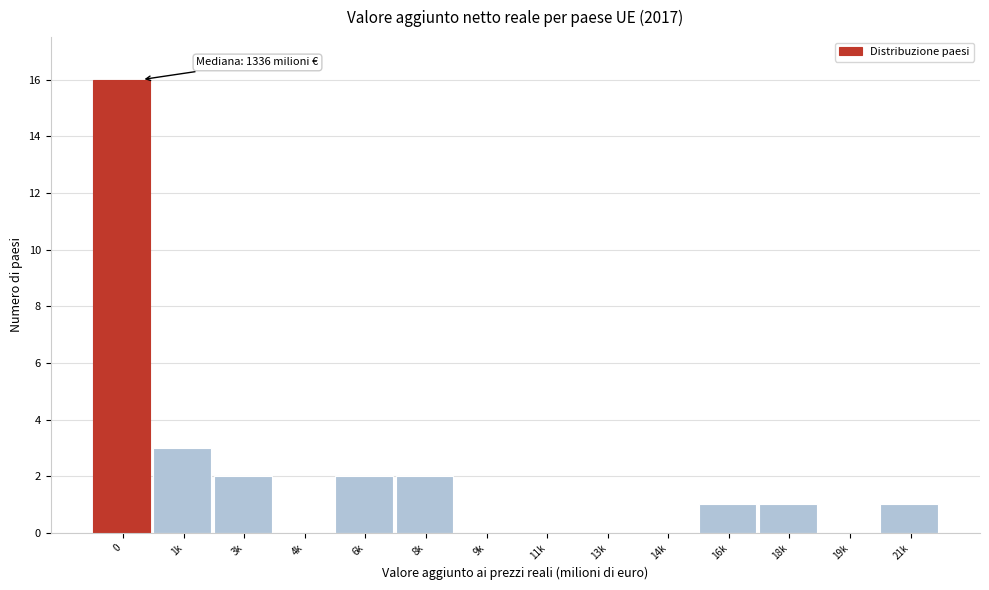

Reading right to left, extract all data points from this chart.

21k=1	19k=0	18k=1	16k=1	14k=0	13k=0	11k=0	9k=0	8k=2	6k=2	4k=0	3k=2	1k=3	0=16